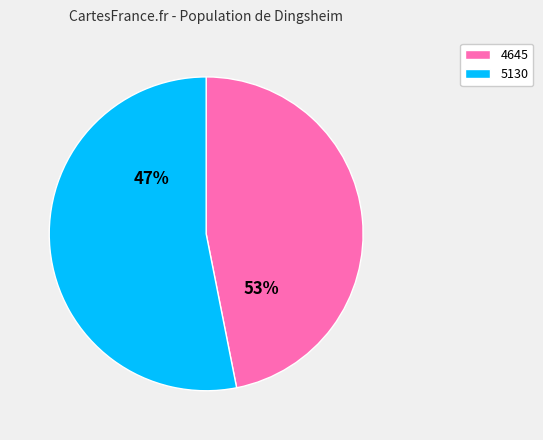

To the nearest percent, what is the combined percentage of 5130 and 4645?

100%